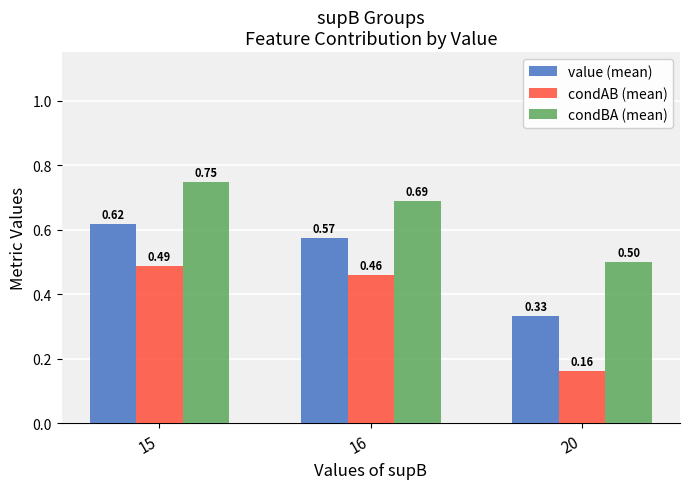

Which series has the largest range (max minus min)?

condAB (mean)